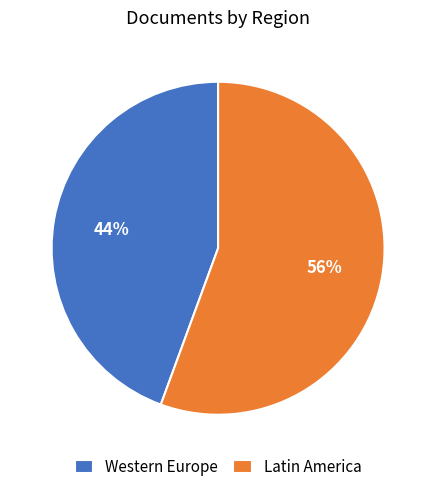

The Latin America slice represents 65% of the pie. True or false?

False